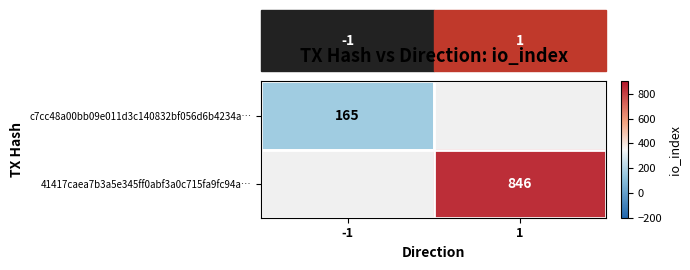

How many distinct data groups are displayed?

2